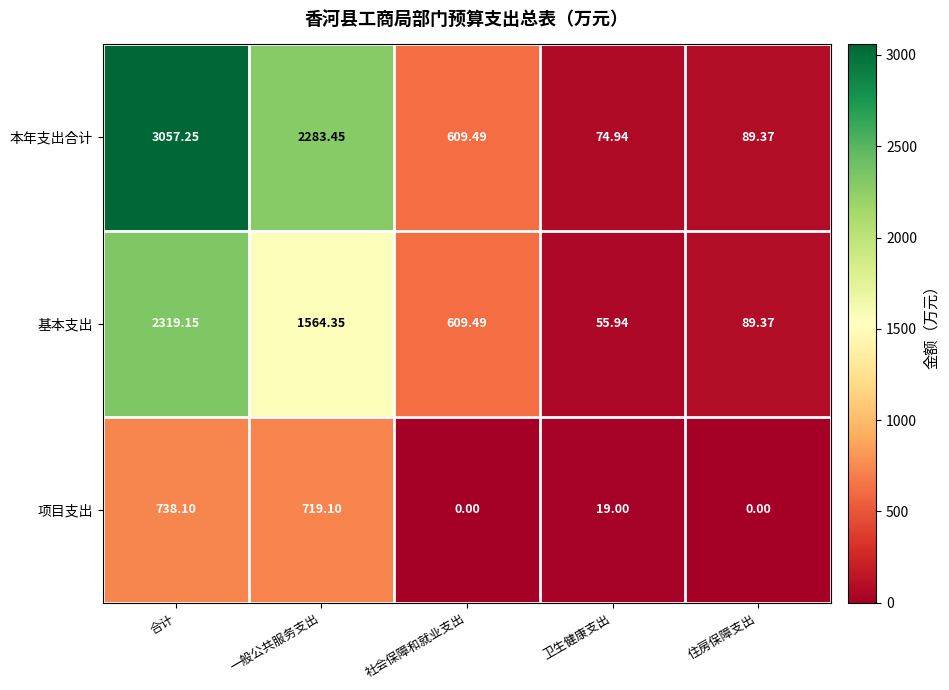

Which label corresponds to the largest value in the chart?

合计